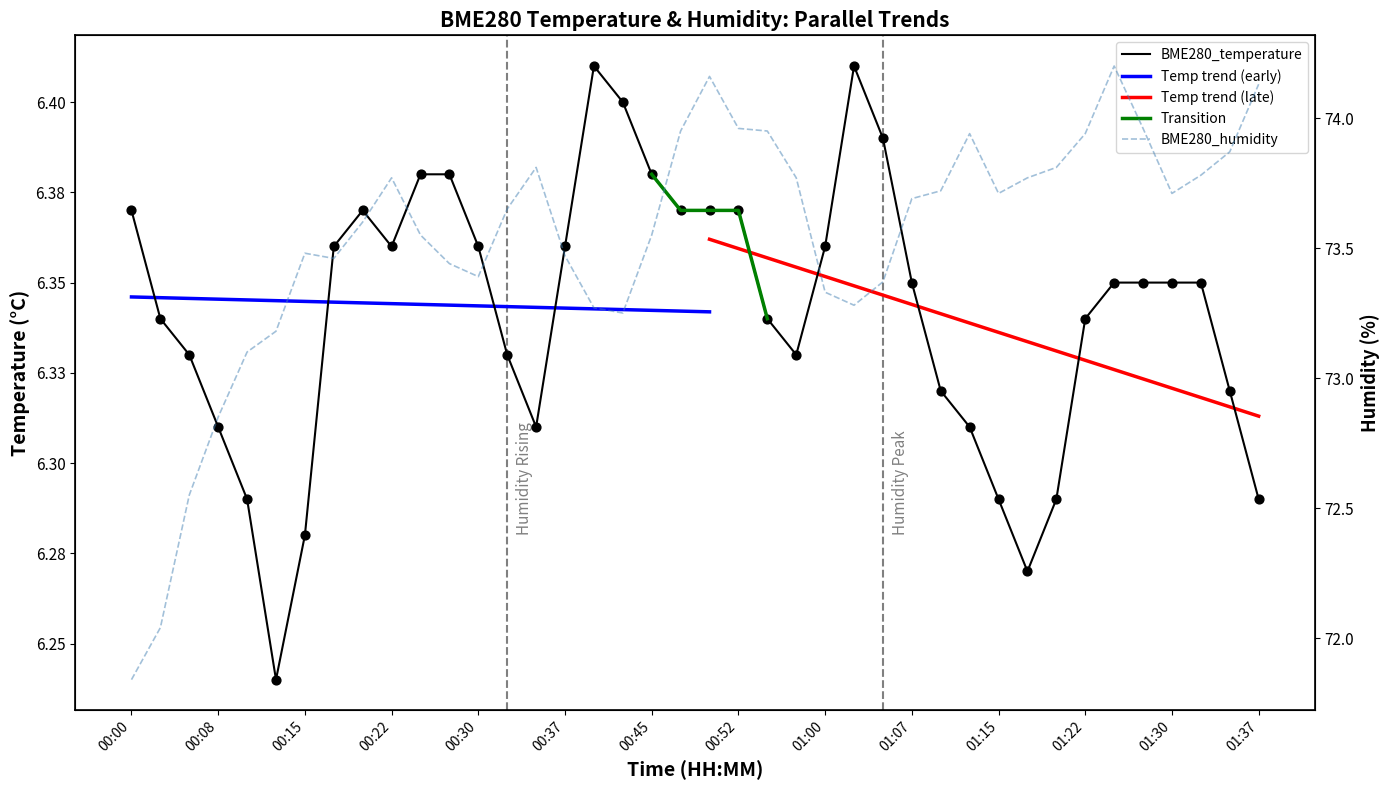

Which series reaches the maximum Y coordinate?

BME280_humidity